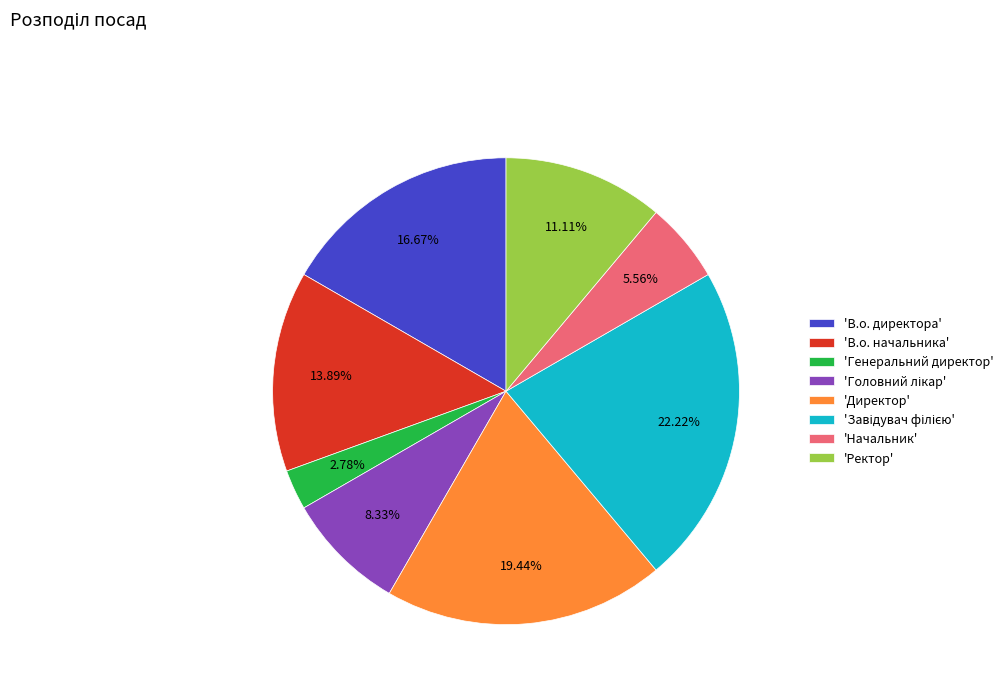

How many slices are in this pie chart?

8